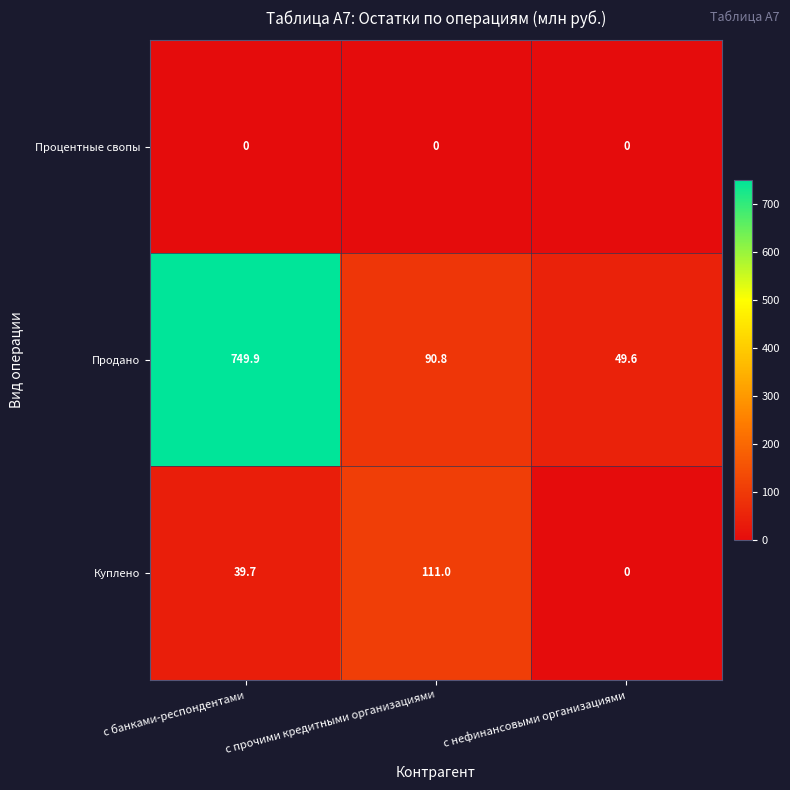

Which series has the largest total across all categories?

Продано